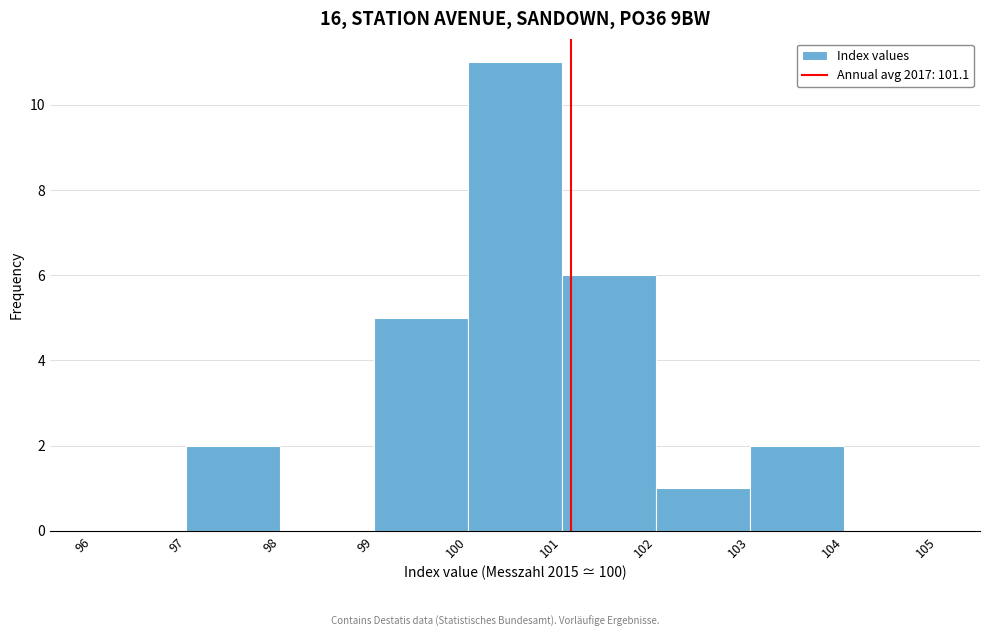

Reading left to right, transcribe this chart: for each bar, give the range it covers on the x-axis and its height. The values are not printed on the chart, so give them approximately, as read against the axis.

96 to 97: 0
97 to 98: 2
98 to 99: 0
99 to 100: 5
100 to 101: 11
101 to 102: 6
102 to 103: 1
103 to 104: 2
104 to 105: 0